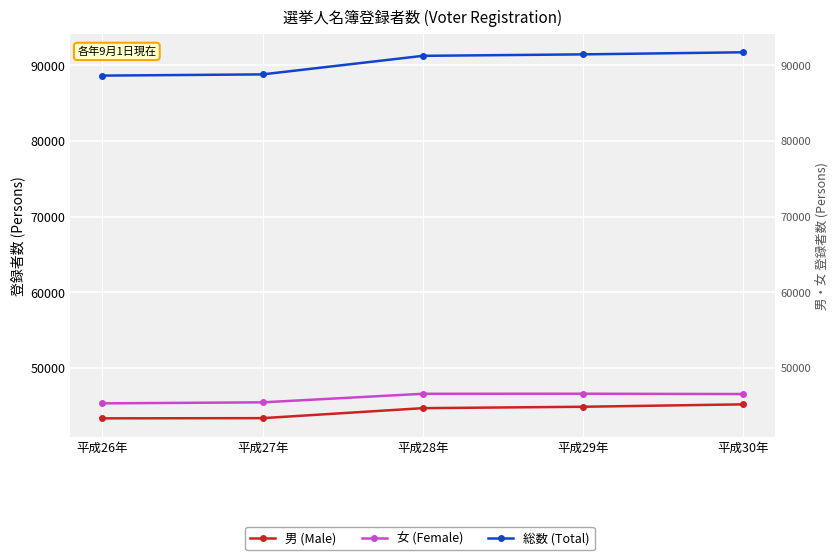

True or false: 男 (Male) has more than 1 points higher than both neighbors.

False